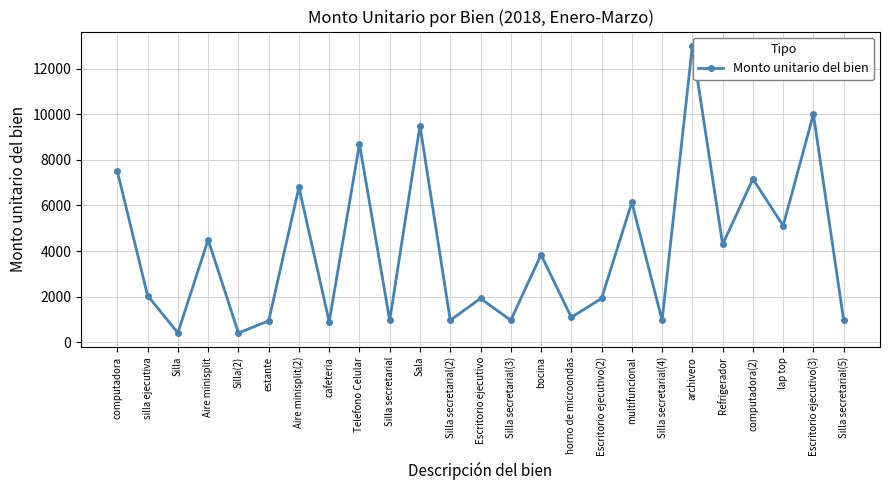

Approximately how many times larger is the value at Silla secretarial(2) compared to Escritorio ejecutivo(3)?

0.1